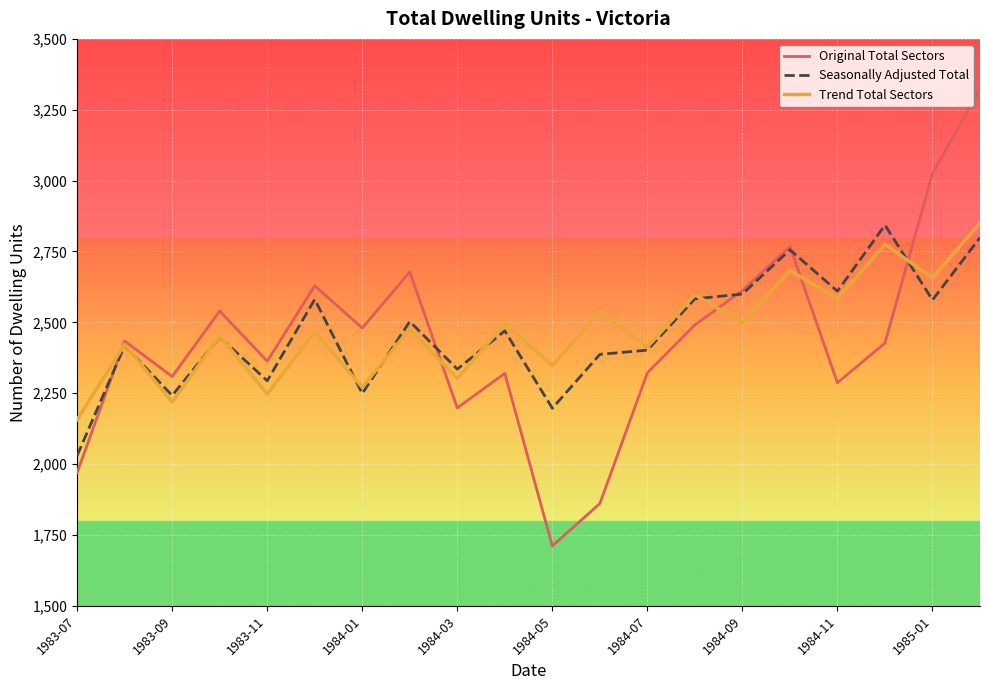

Which series has the largest range (max minus min)?

Original Total Sectors